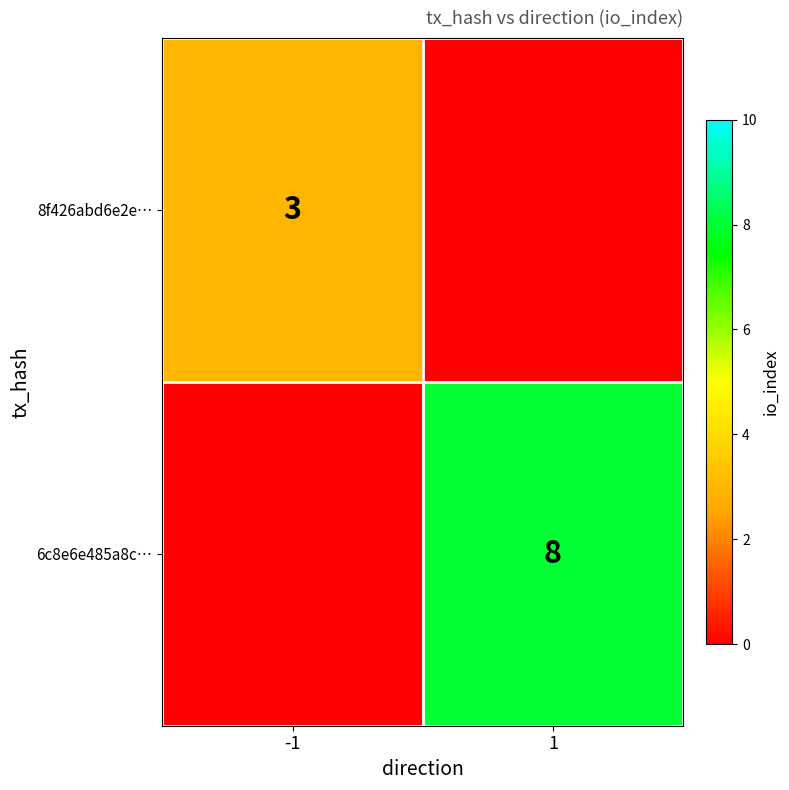

At which category is the sum across all series the highest?

1